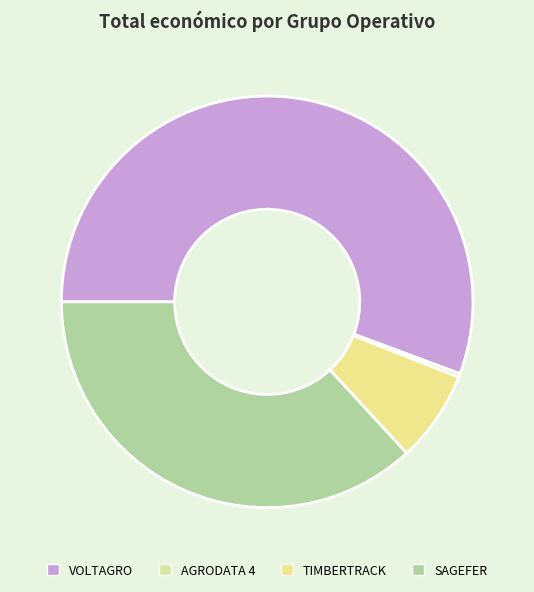

How many slices are in this pie chart?

4